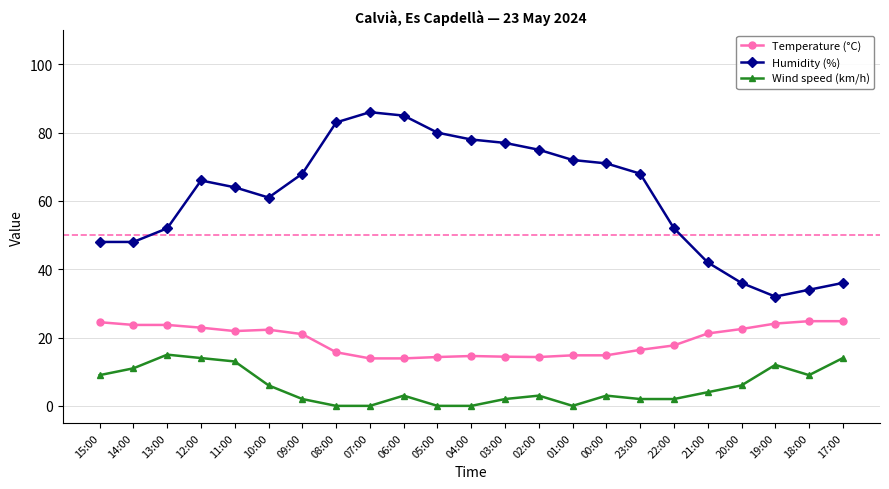

Which series has the largest total across all categories?

Humidity (%)